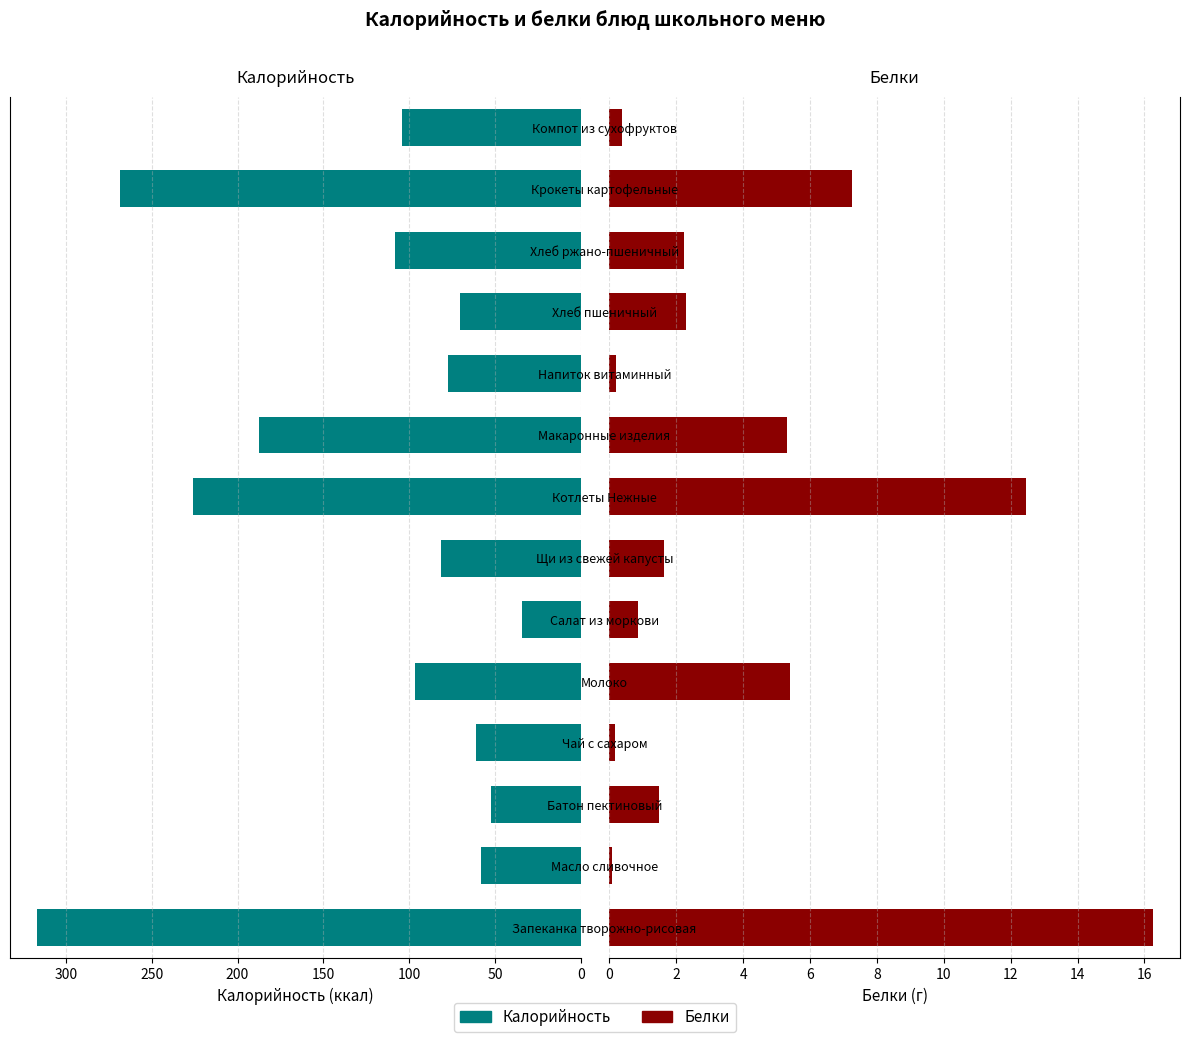

What are all the series names shown in the legend?

Калорийность, Белки